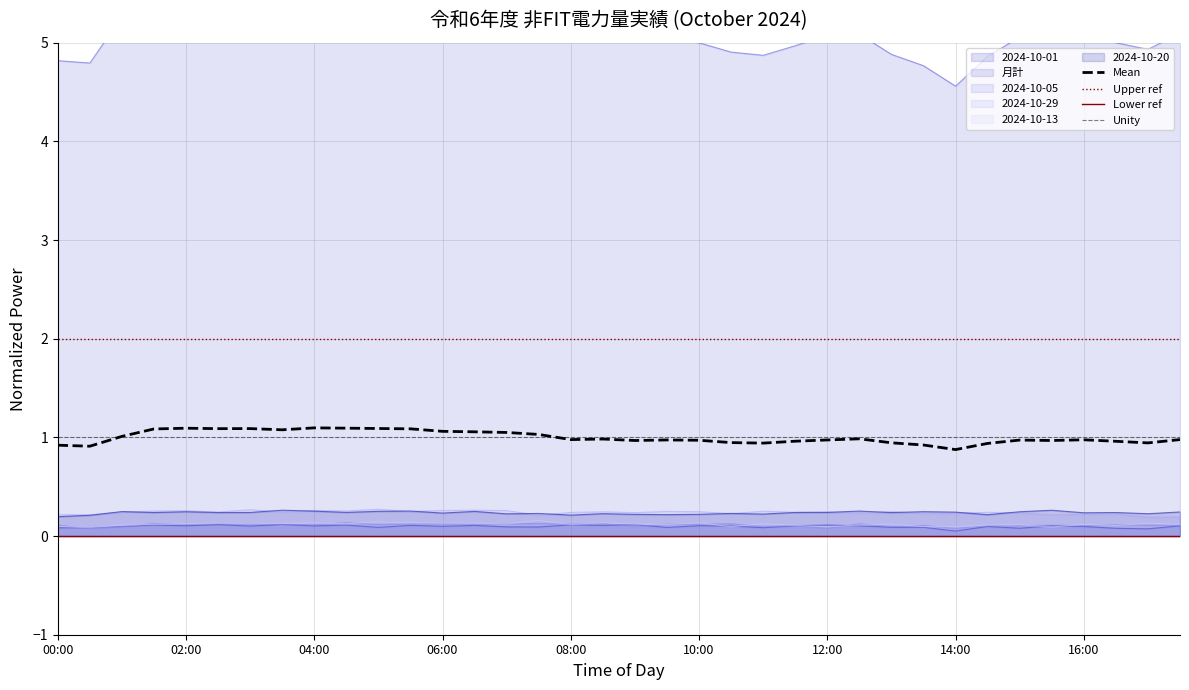

What is the label of the 31st point from the left?

15:00